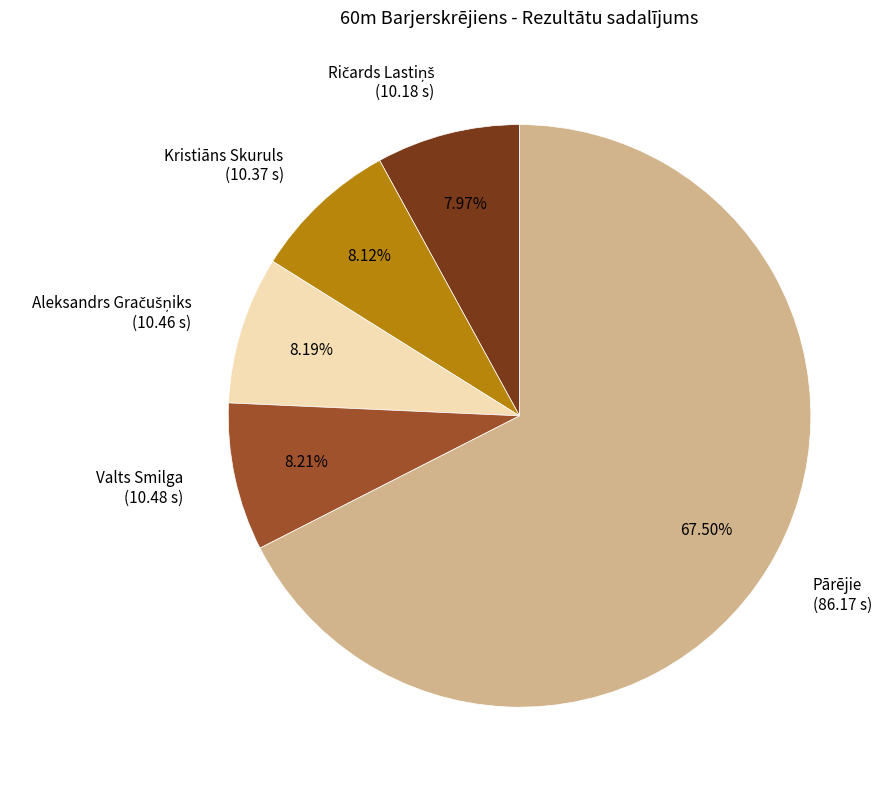

Which category accounts for the majority?

Pārējie (86.17 s)